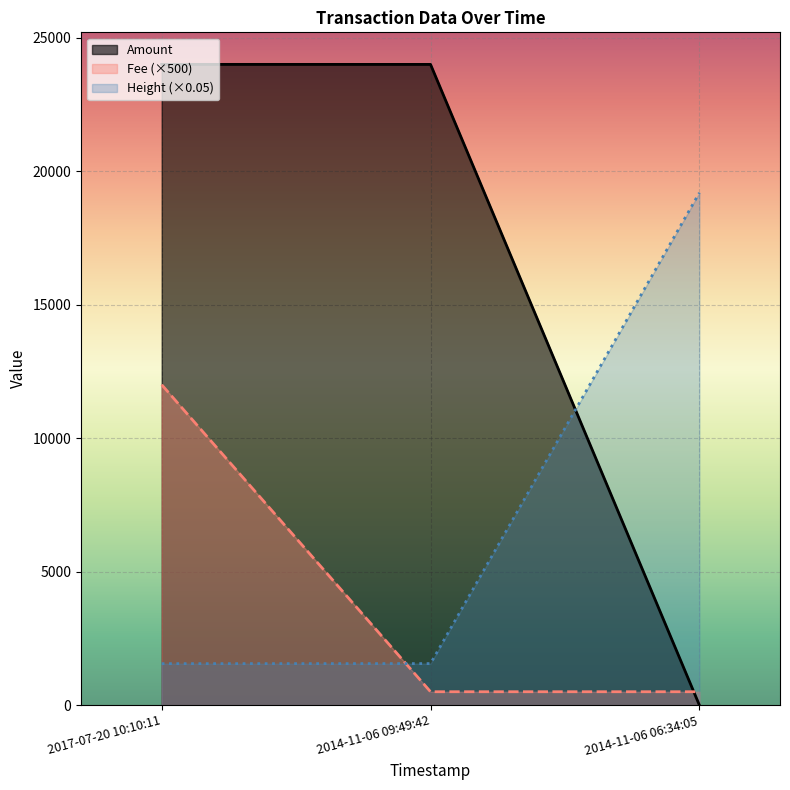

What is the sum of the Amount values at 2014-11-06 09:49:42 and 2014-11-06 06:34:05?

23999.0